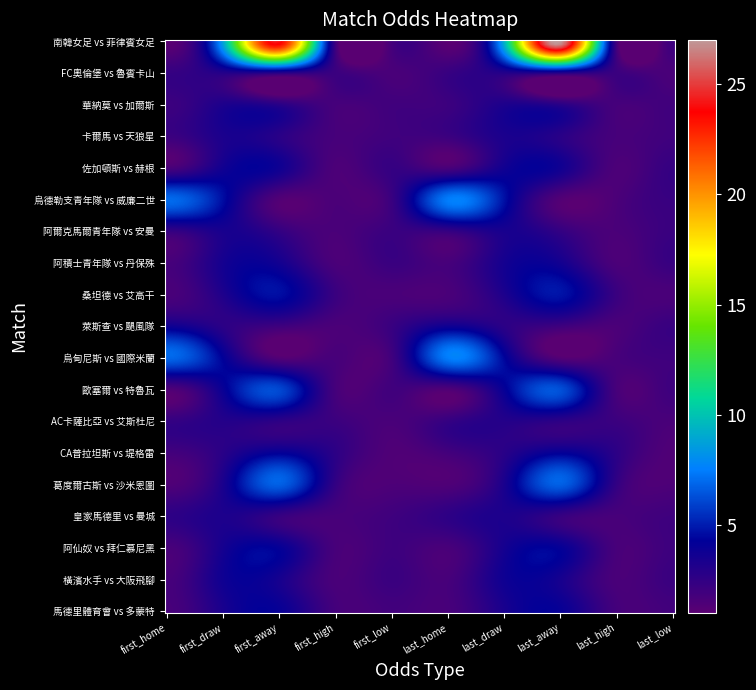

What is the minimum value shown in the chart?

1.0